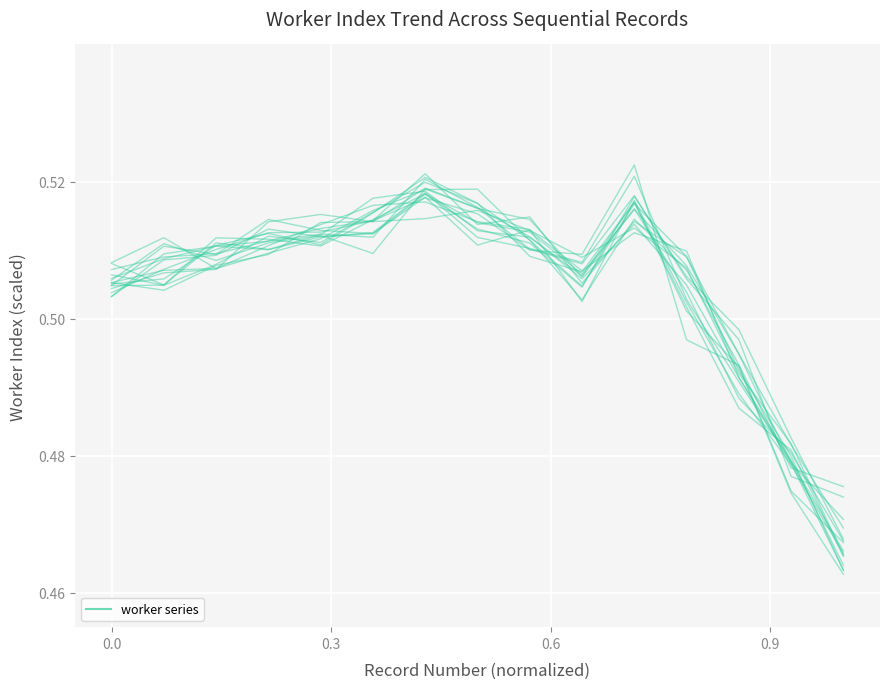

Is it true that the value at 7 is 0.1?

False